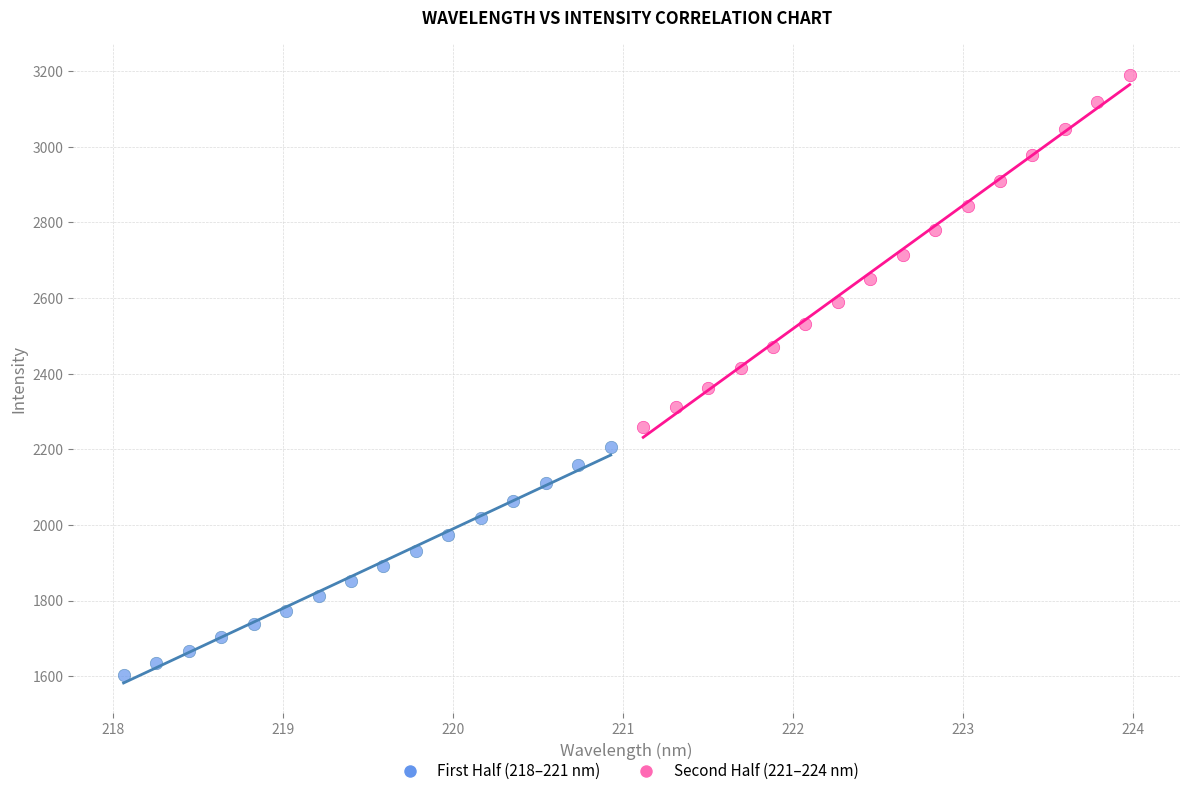

Which series reaches the maximum Y coordinate?

Second Half (221–224 nm)